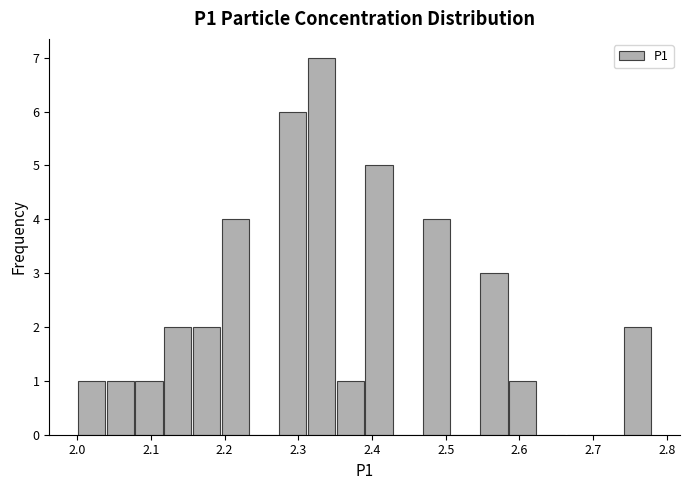

Read against the x-axis, roughly where is the centre of the tallest bar?

2.33